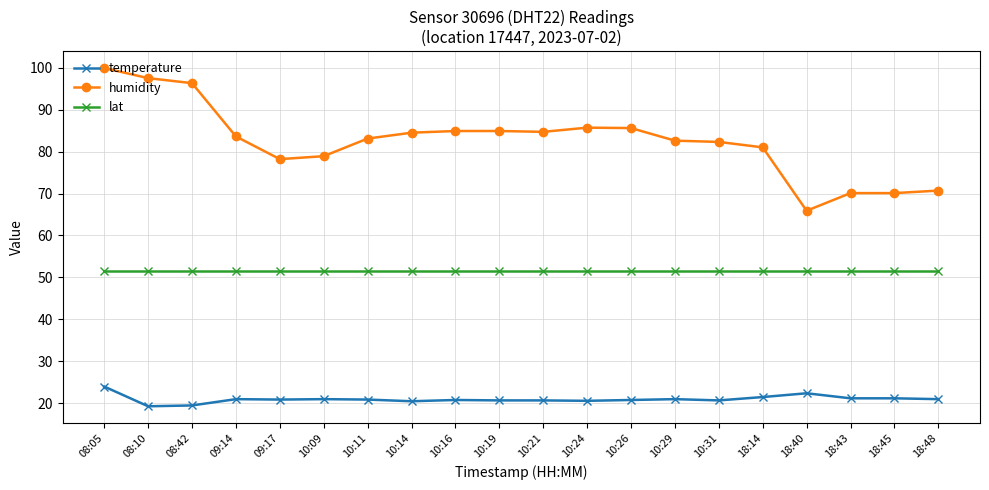

What is the difference between the maximum and minimum values in the humidity series?

34.0